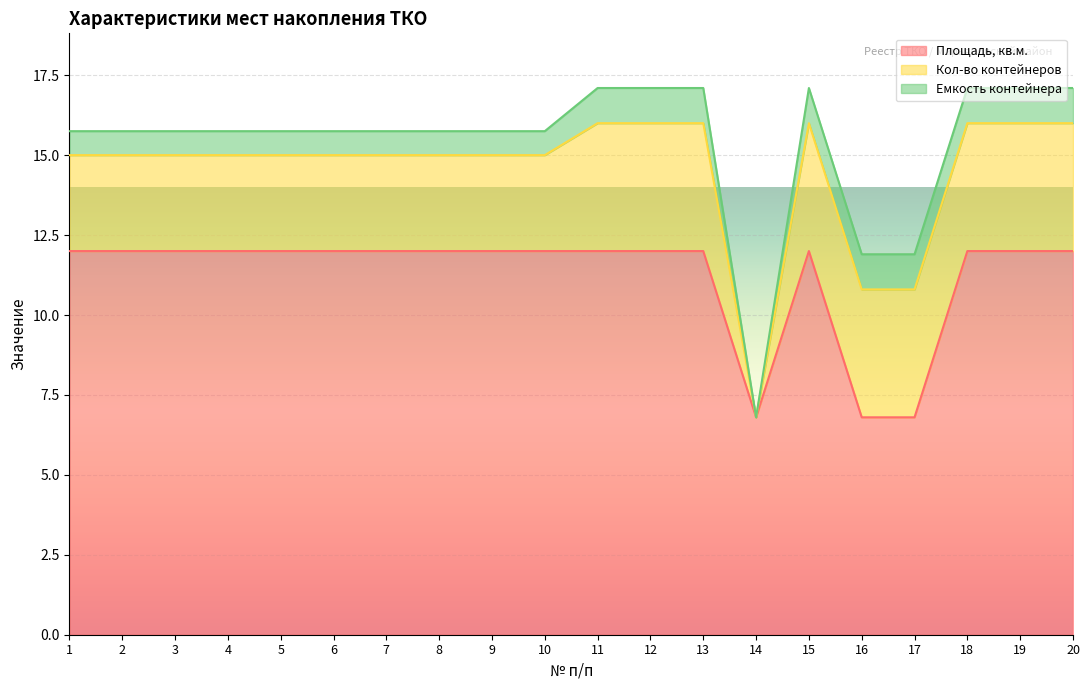

Between 15 and 17, which series saw the biggest shift?

Площадь, кв.м.